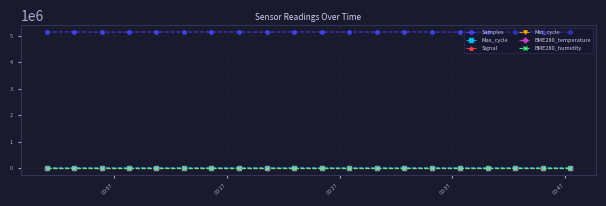

Which series has the largest total across all categories?

Samples